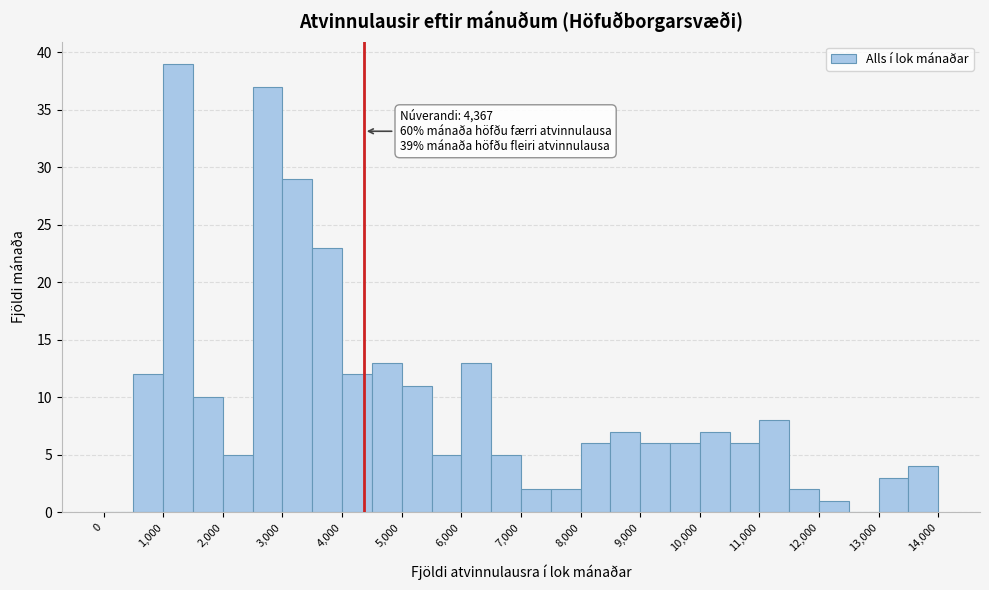

Which range on the x-axis has the tallest bar?

1000 to 1500